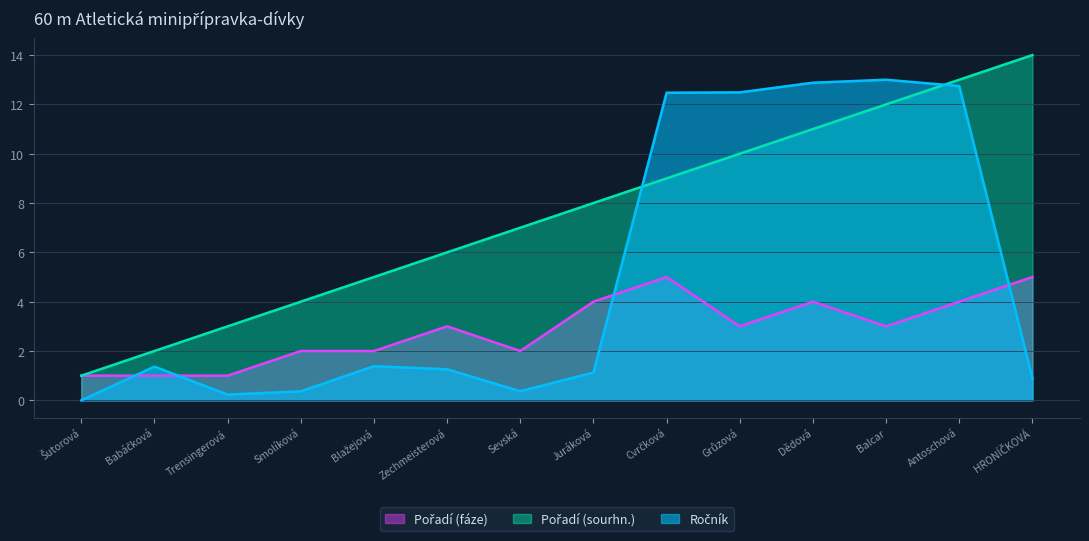

What is the sum of the Pořadí (fáze) values at Grůzová and Šutorová?

4.0